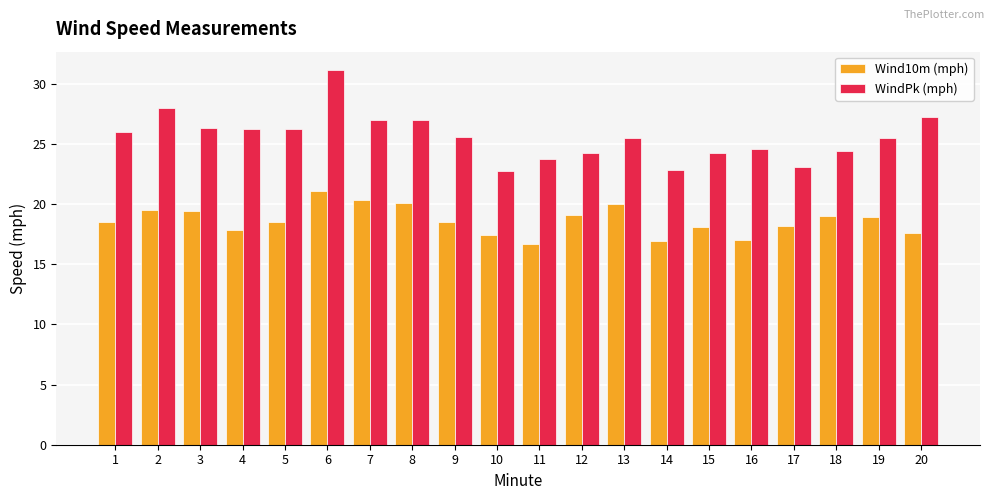

What is the spread (max minus min) of values at 2?

8.5